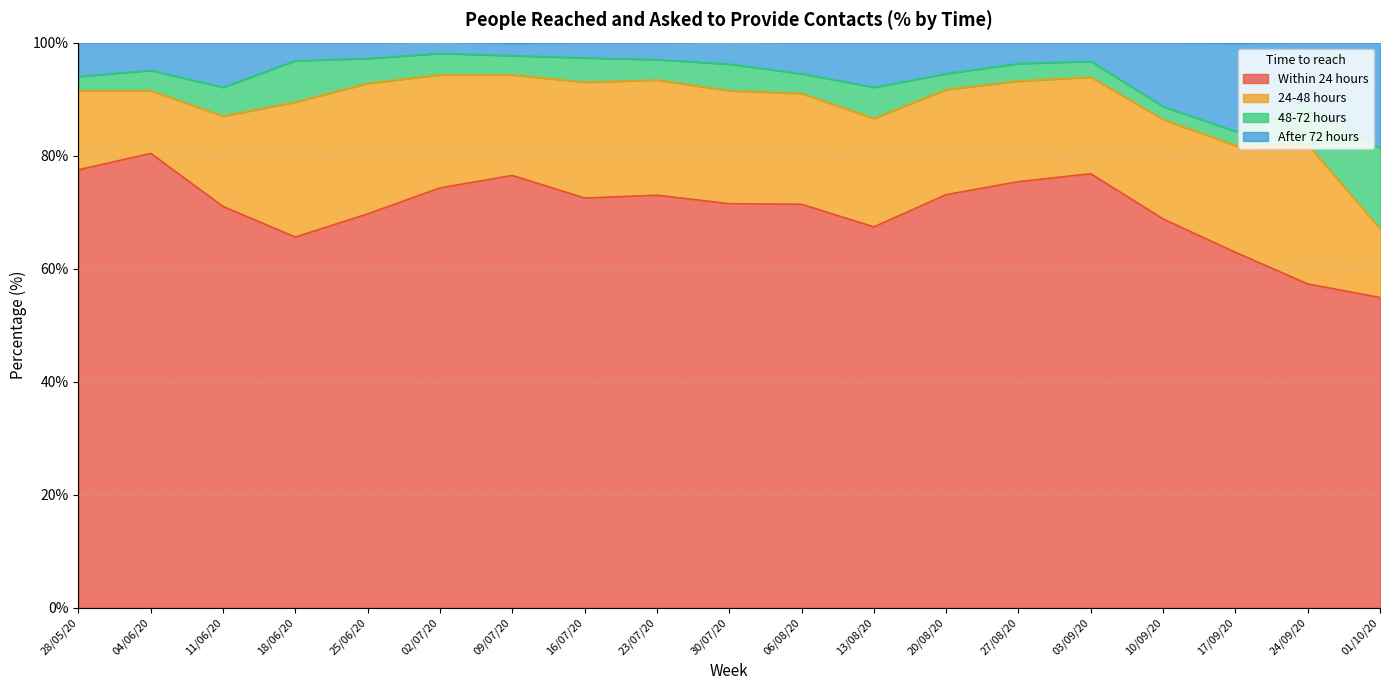

What is the sum of all Within 24 hours values?

1340.0